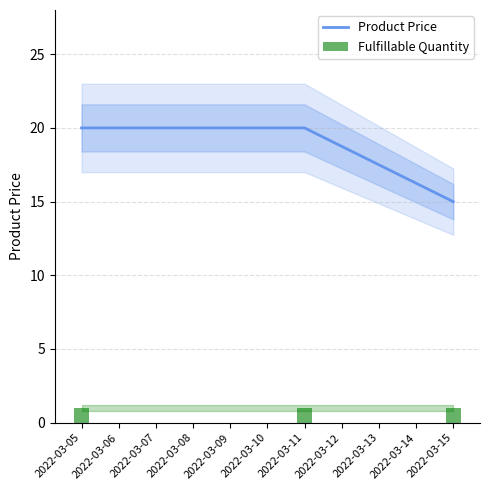

The Product Price series shows 20.0 at 2022-03-11. True or false?

True